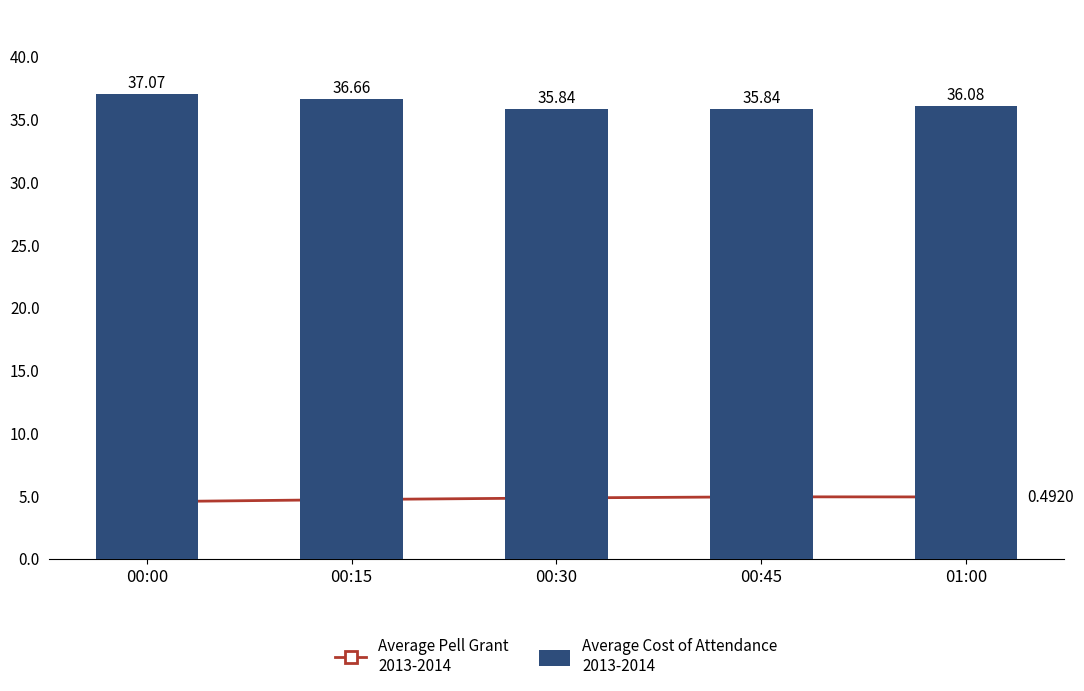

Reading left to right, extract all data points from this chart.

Average Pell Grant
2013-2014: 4.5	4.7	4.8	4.9	4.9
Average Cost of Attendance
2013-2014: 37.1	36.7	35.8	35.8	36.1